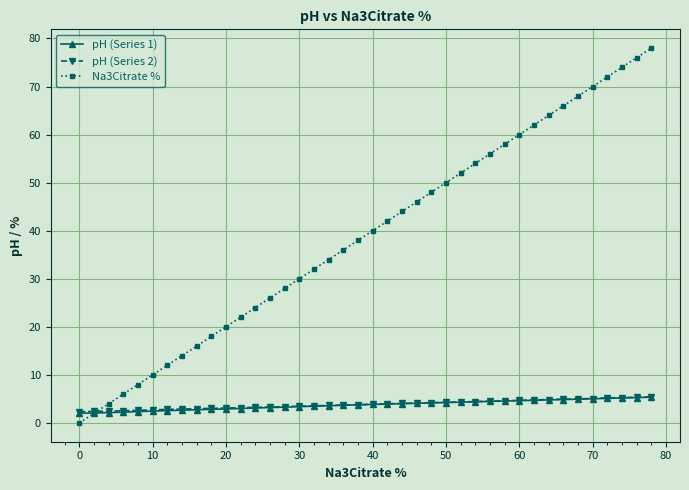

What is the highest value of the pH (Series 1) series?

5.4